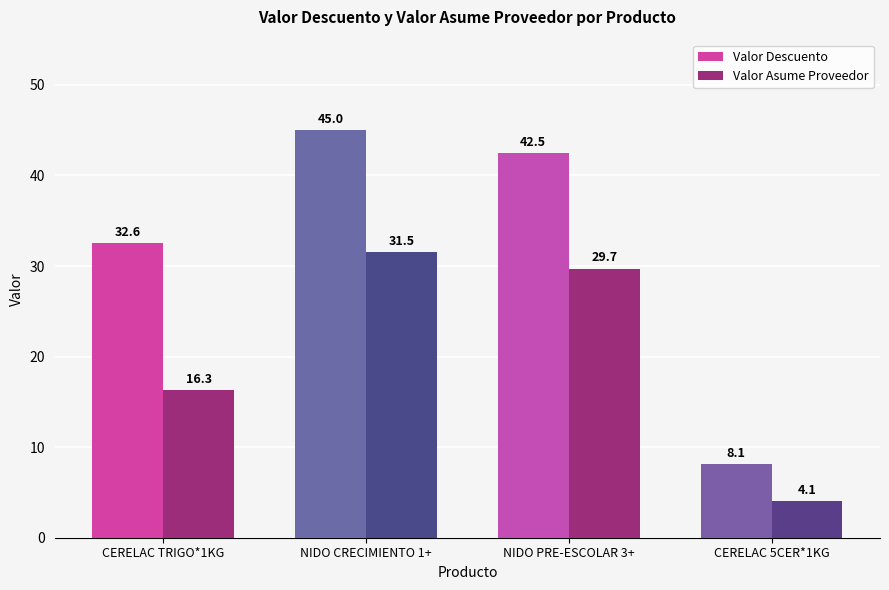

Rank the series by their average value, from lowest to highest.

Valor Asume Proveedor, Valor Descuento